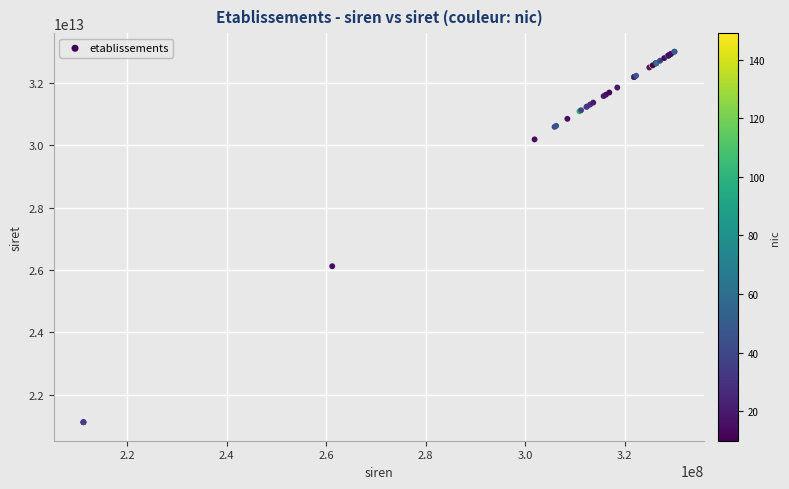

What Y value in the scatter plot is closest to 27059259200030?

26120201400013